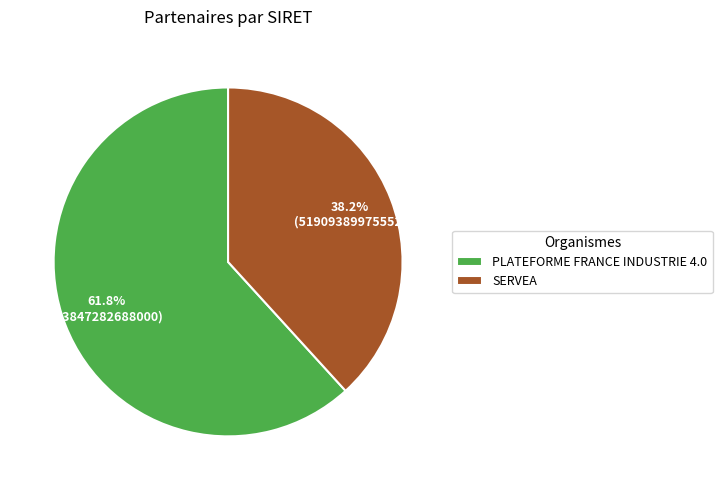

The SERVEA slice represents 51% of the pie. True or false?

False